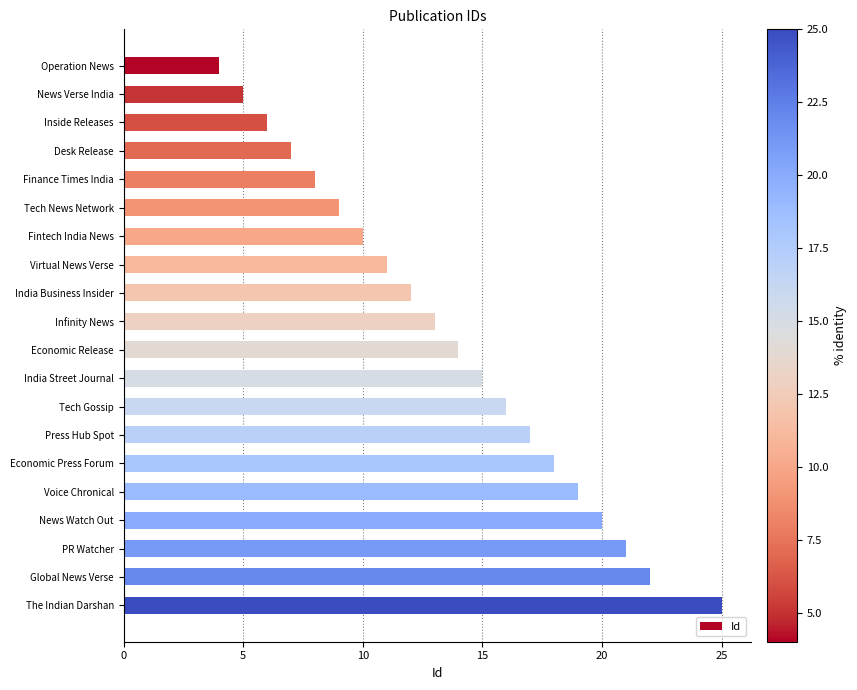

Reading top to bottom, what are all the values shown in this chart?

4	5	6	7	8	9	10	11	12	13	14	15	16	17	18	19	20	21	22	25